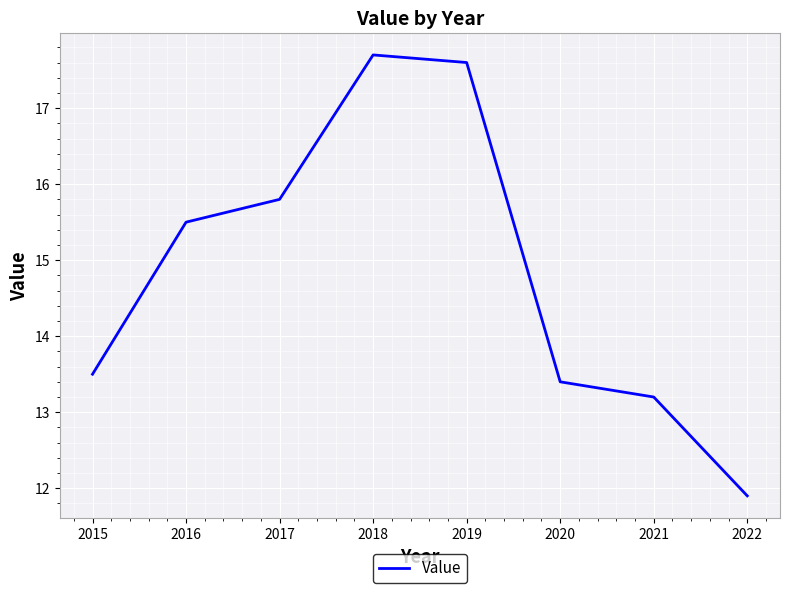

Rank the categories by value from highest to lowest.

2018, 2019, 2017, 2016, 2015, 2020, 2021, 2022